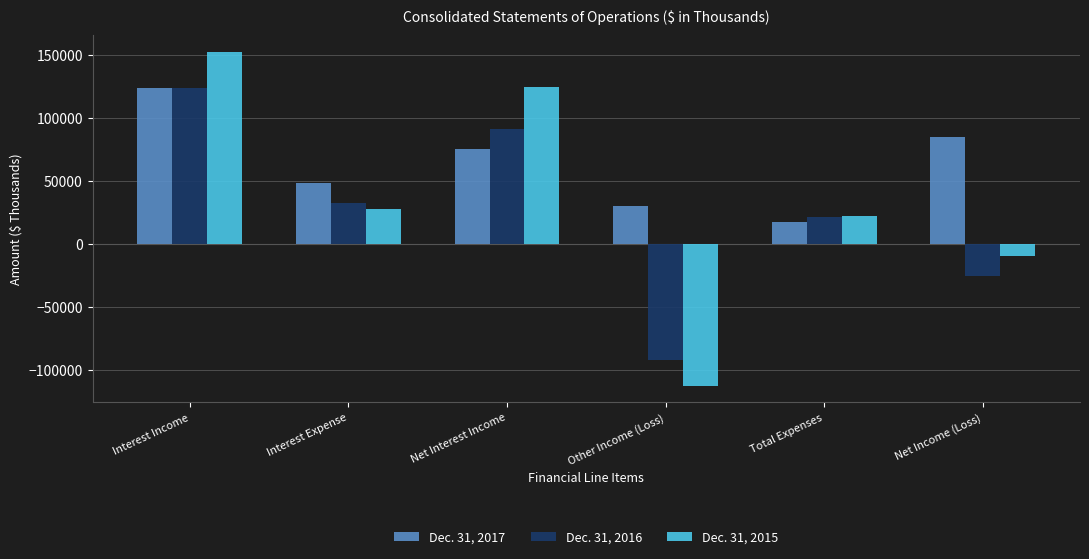

Which series changed the most between Other Income (Loss) and Total Expenses?

Dec. 31, 2015